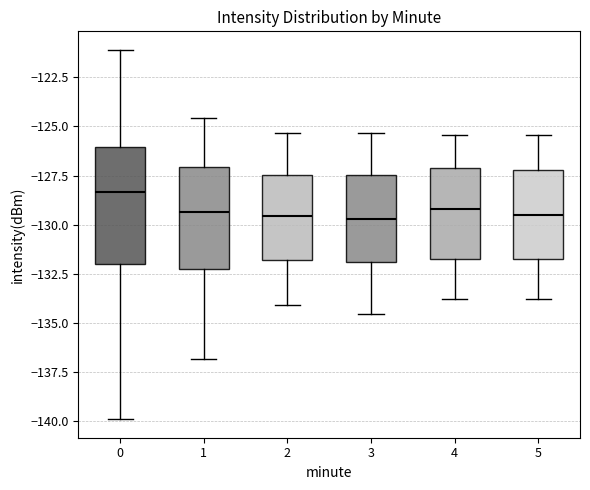

Reading left to right, read every box against the y-axis: the position of its median line, the range the box covers, and the ends of its whiskers. The values are not printed on the chart, so give them approximately, as read against the axis.

0: median -128.5, box -132.0 to -126.0, whiskers -140.0 to -121.0
1: median -129.5, box -132.0 to -127.0, whiskers -137.0 to -124.5
2: median -129.5, box -132.0 to -127.5, whiskers -134.0 to -125.5
3: median -129.5, box -132.0 to -127.5, whiskers -134.5 to -125.5
4: median -129.0, box -132.0 to -127.0, whiskers -134.0 to -125.5
5: median -129.5, box -132.0 to -127.0, whiskers -134.0 to -125.5